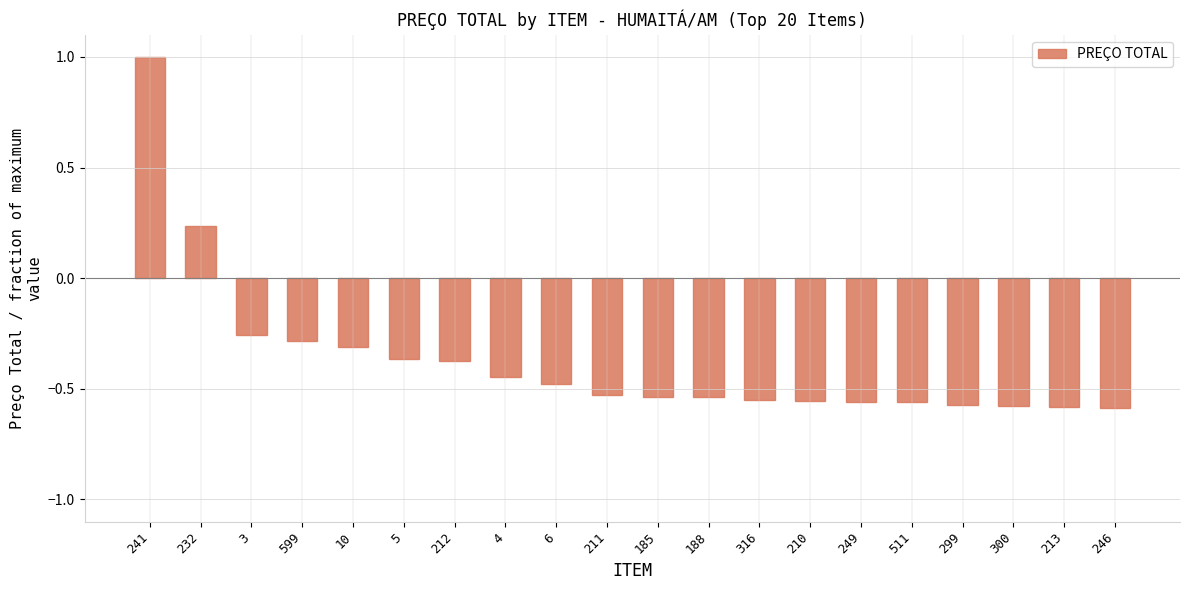

What is the difference between the maximum and second lowest values?

1.6